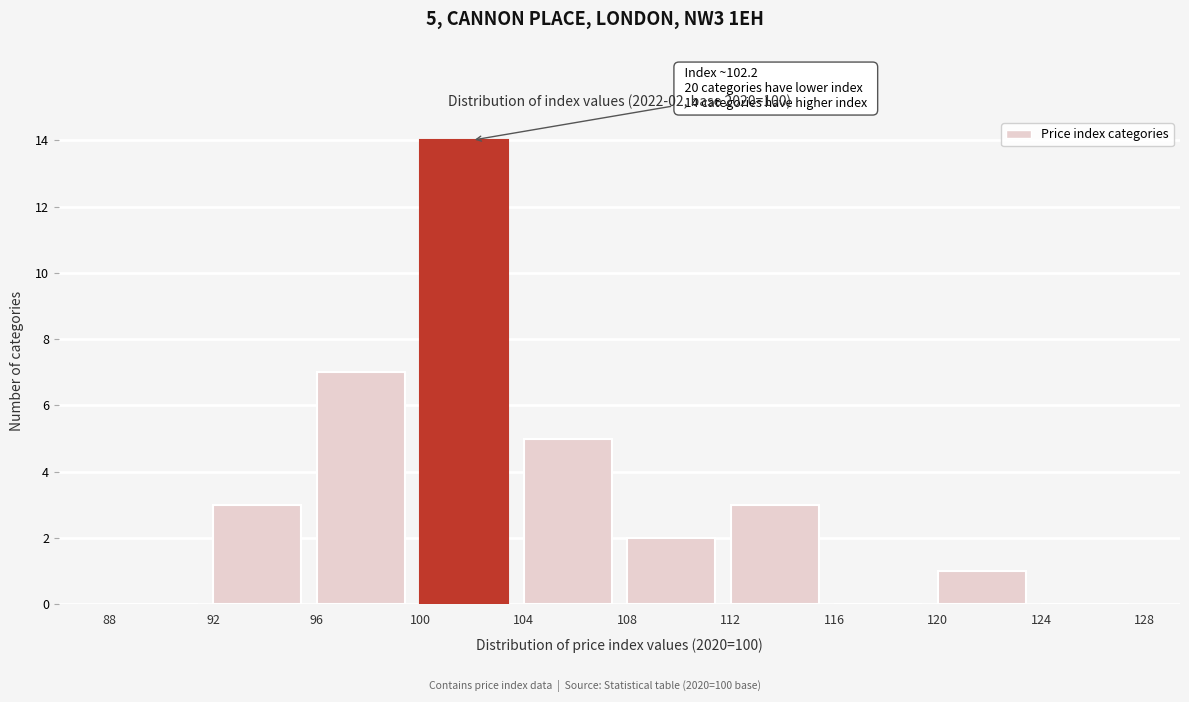

Which range on the x-axis has the tallest bar?

100 to 104